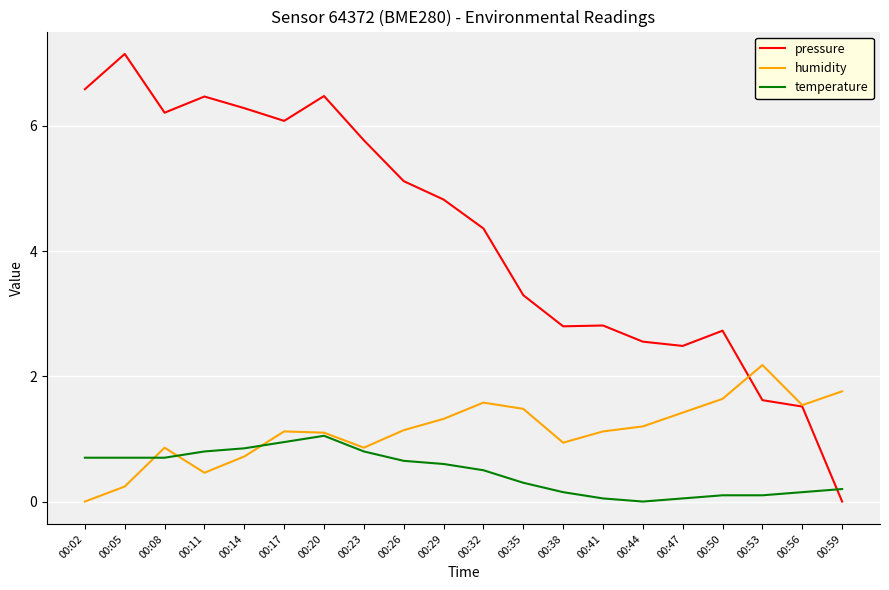

List the series in order of their overall mean, highest first.

pressure, humidity, temperature